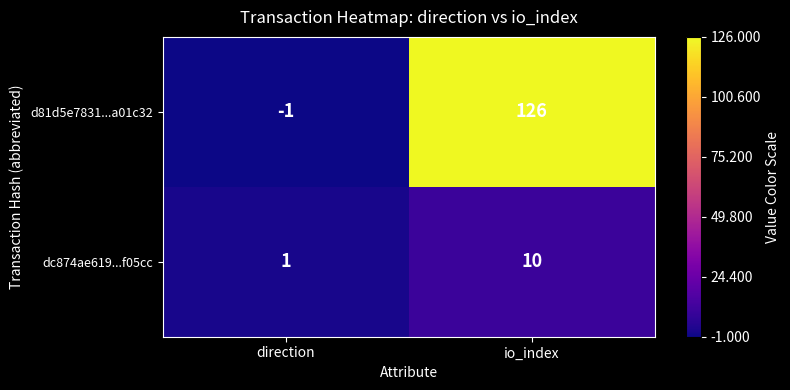

At which category does the chart reach its peak across all series?

io_index